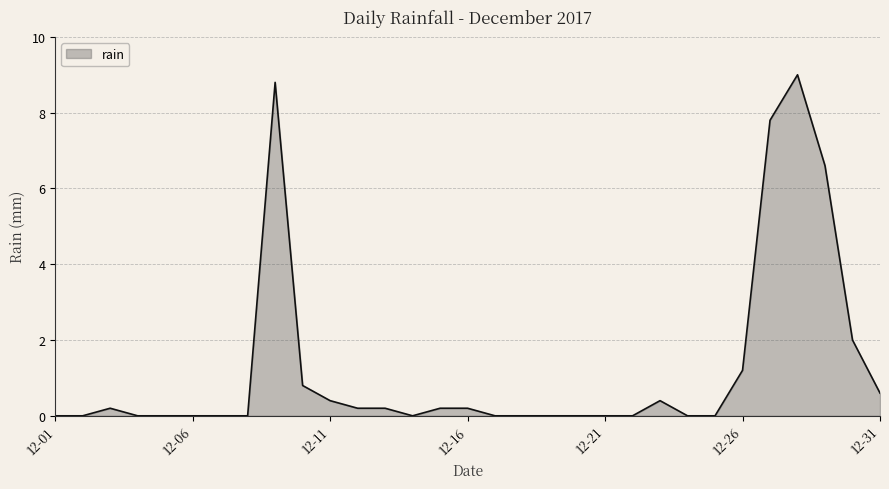

Does the chart have visible grid lines?

Yes